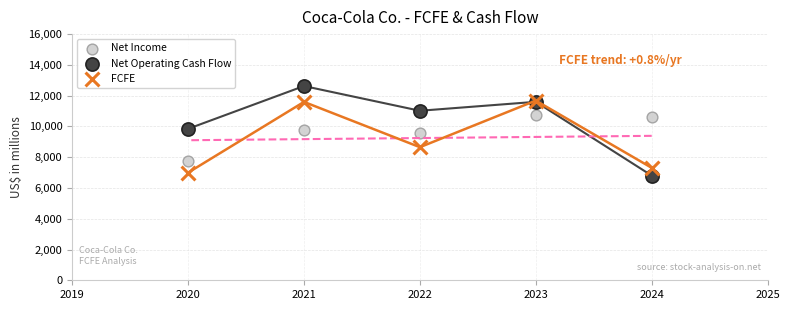

Which series has the largest Y range (max minus min)?

Net Operating Cash Flow